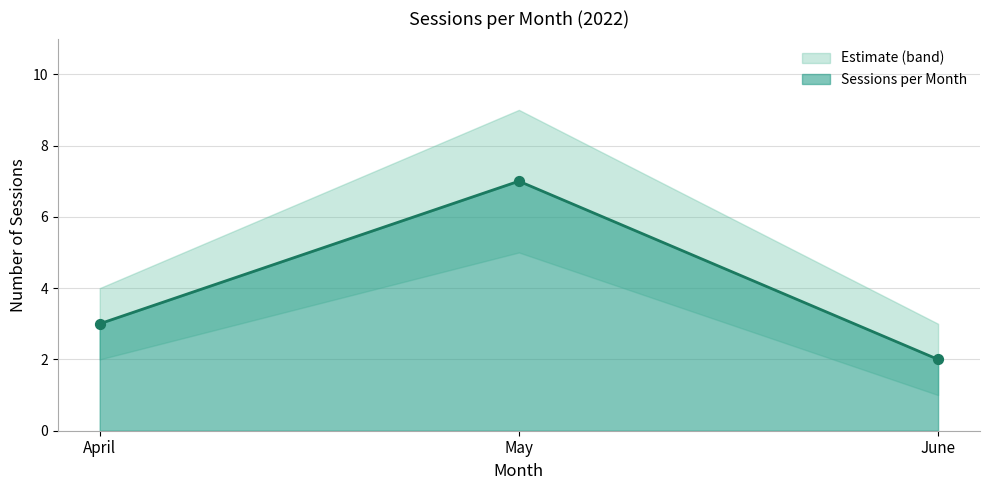

Between April and June, which is larger?

April